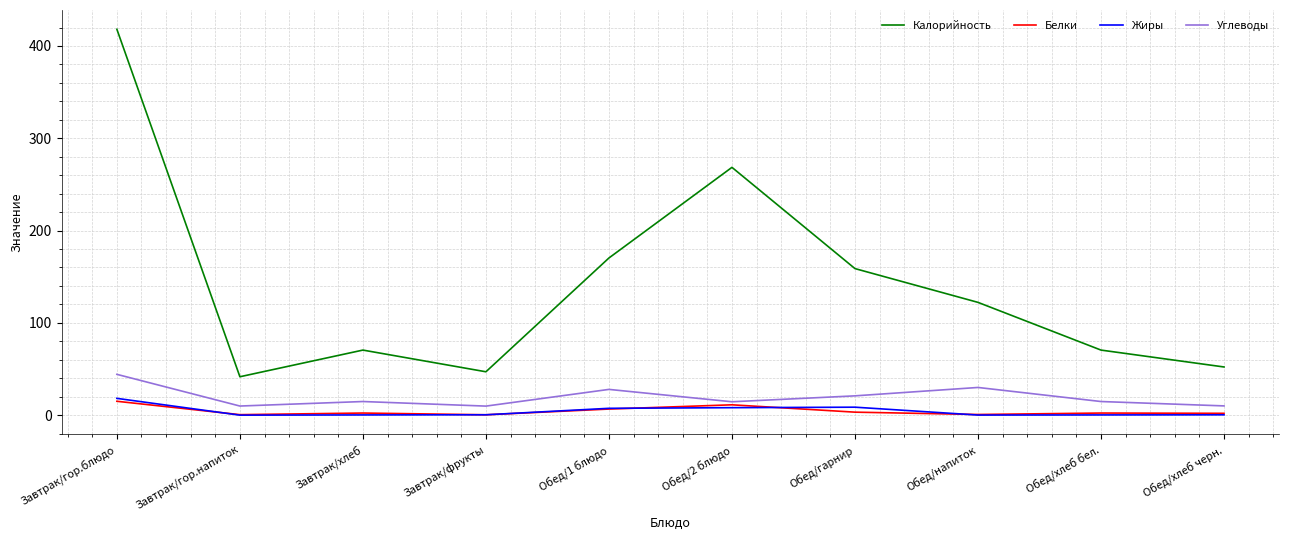

At which category is the sum across all series the highest?

Завтрак/гор.блюдо